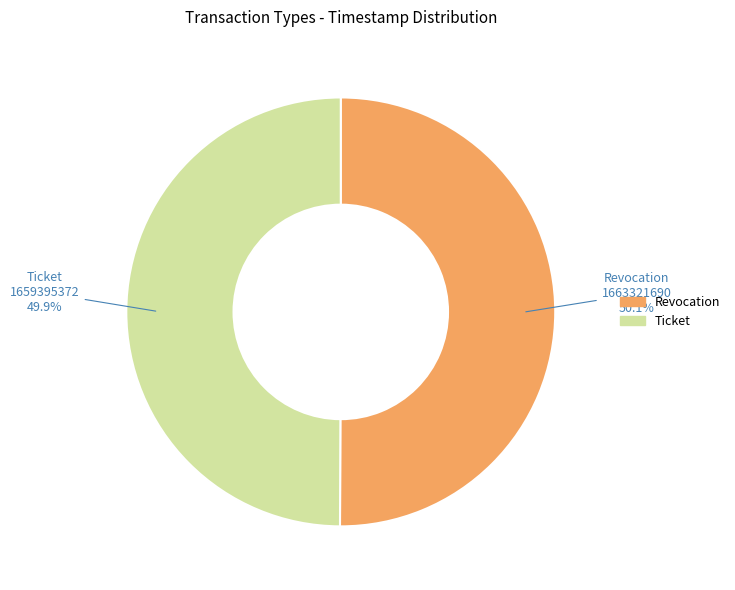

What is the total percentage of Revocation and Ticket?

100.0%